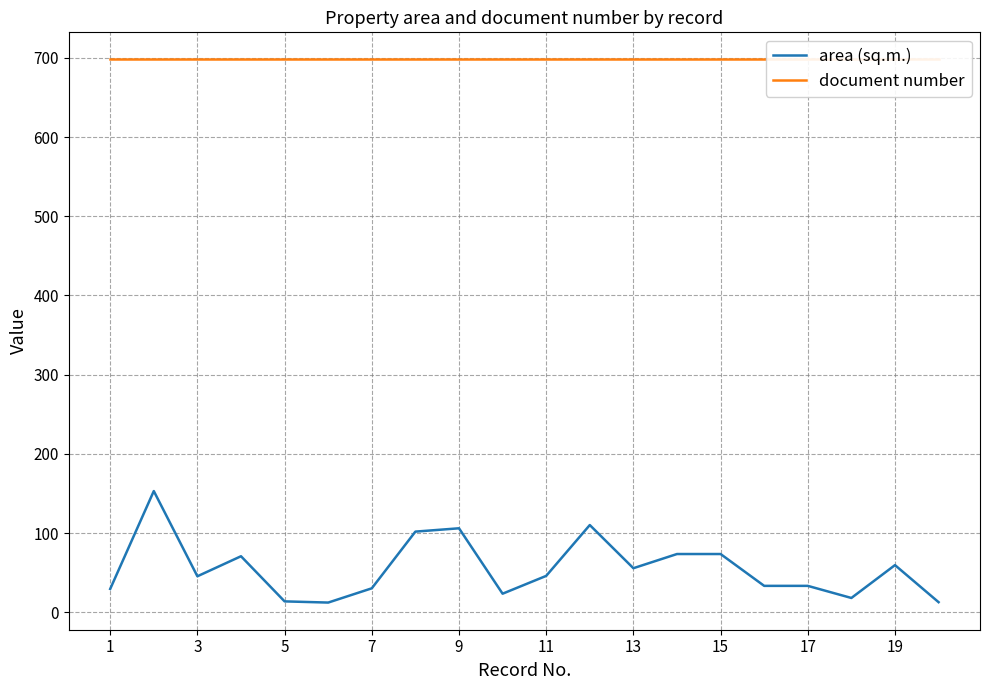

Is it true that document number equals 183.3 at 11?

False